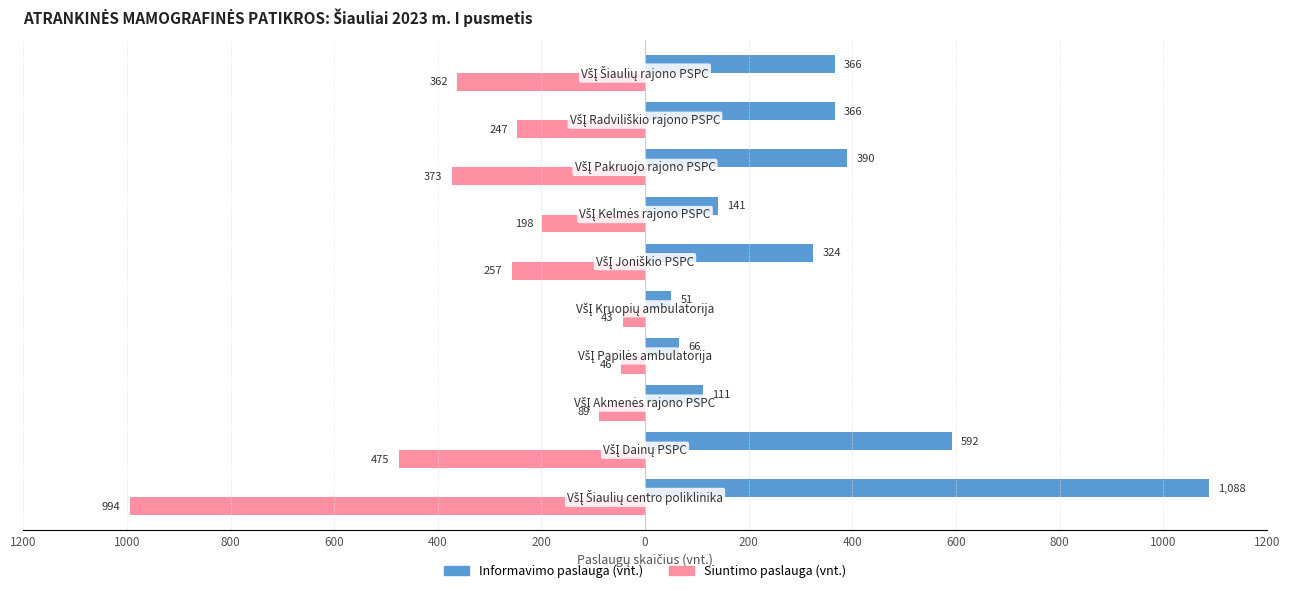

What are all the series names shown in the legend?

Informavimo paslauga (vnt.), Siuntimo paslauga (vnt.)